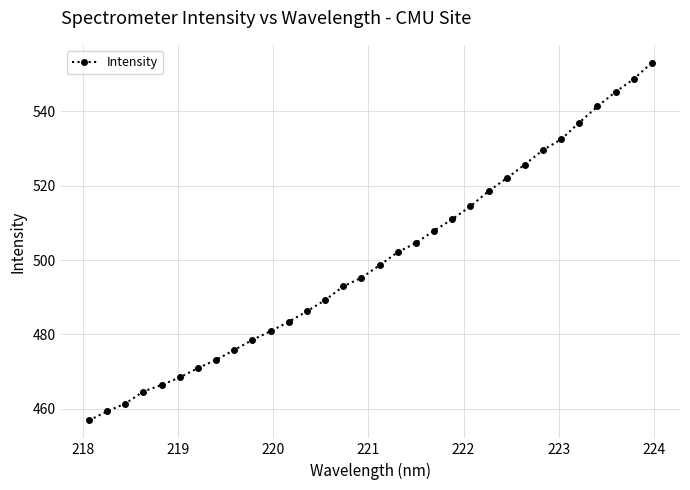

What is the value of the 17th point from the left?

498.6